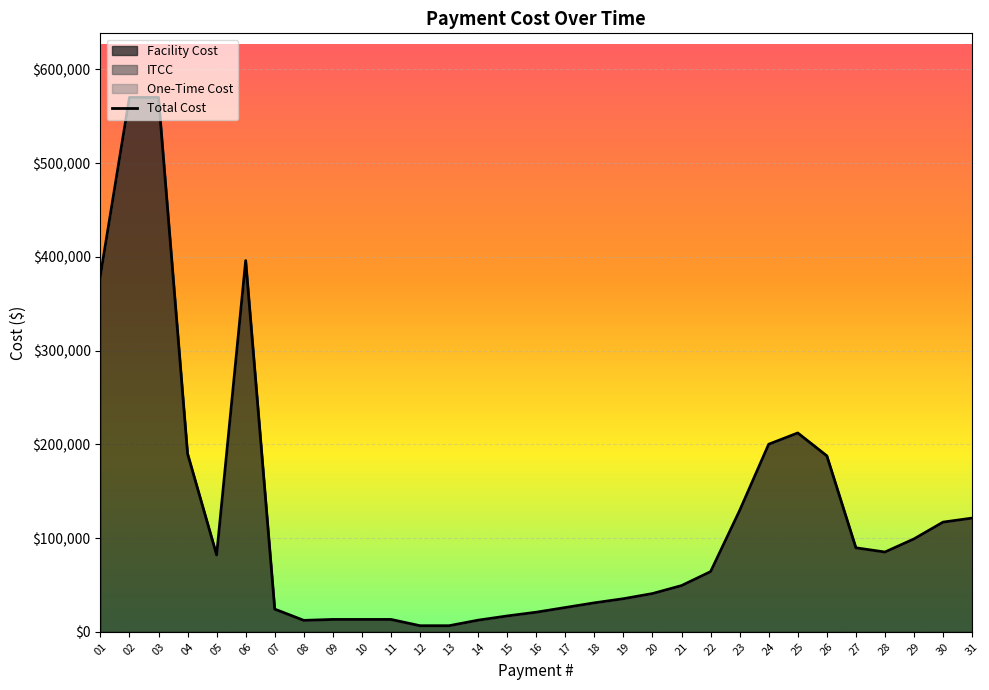

What is the change in value from 27 to 30?

+27400